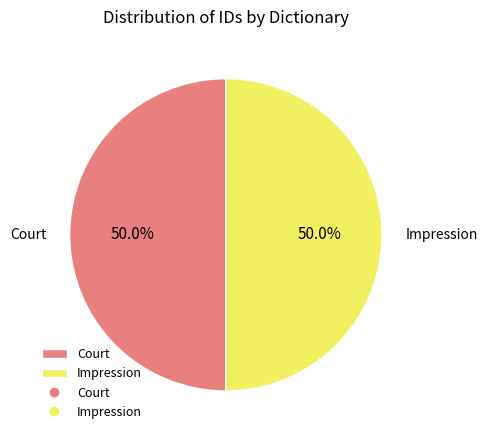

To the nearest percent, what percentage of the pie is Impression?

50%